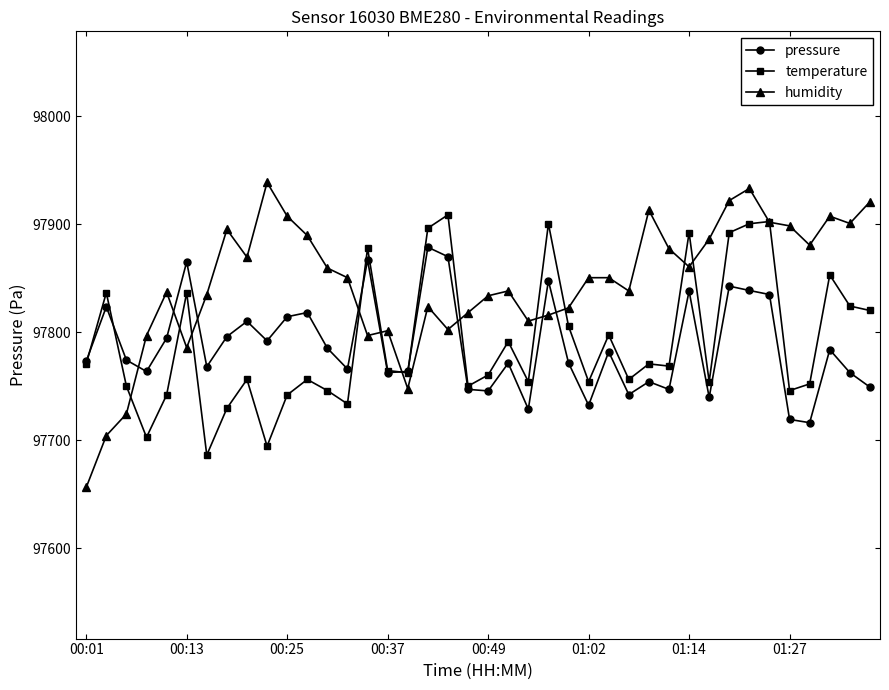

What is the greatest value displayed?

97938.8